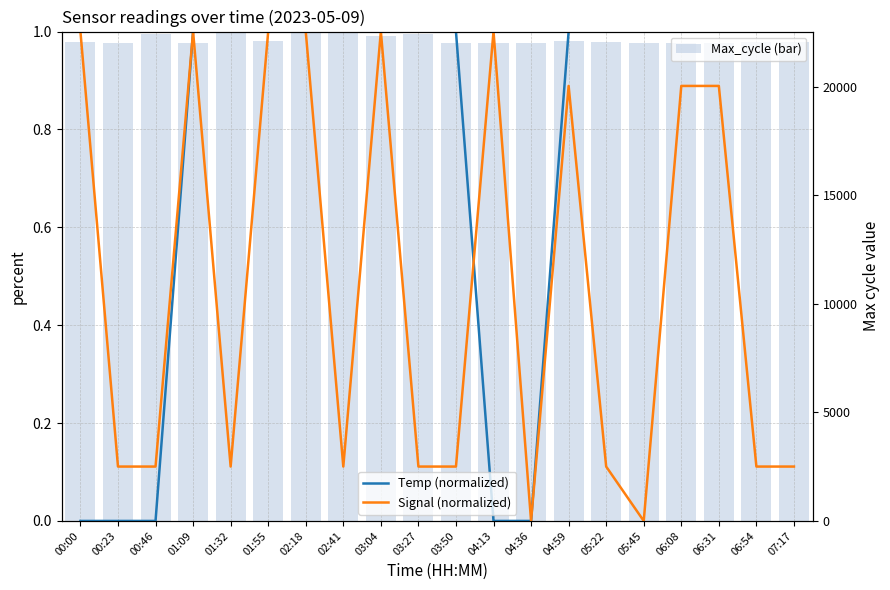

List the series in order of their overall mean, lowest first.

Signal (normalized), Temp (normalized), Max_cycle (normalized bar)